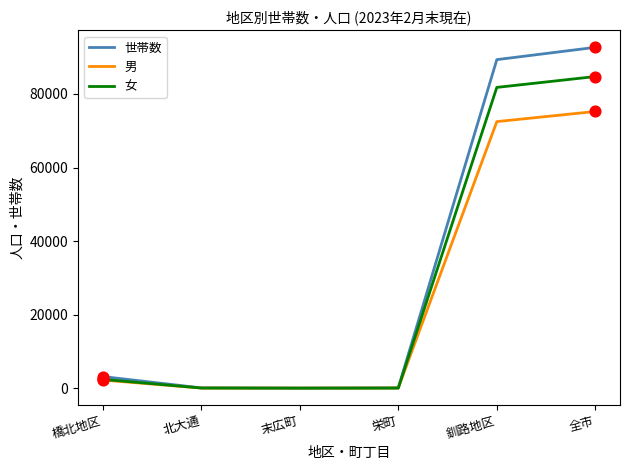

What is the total value across all series at 橋北地区?

7924